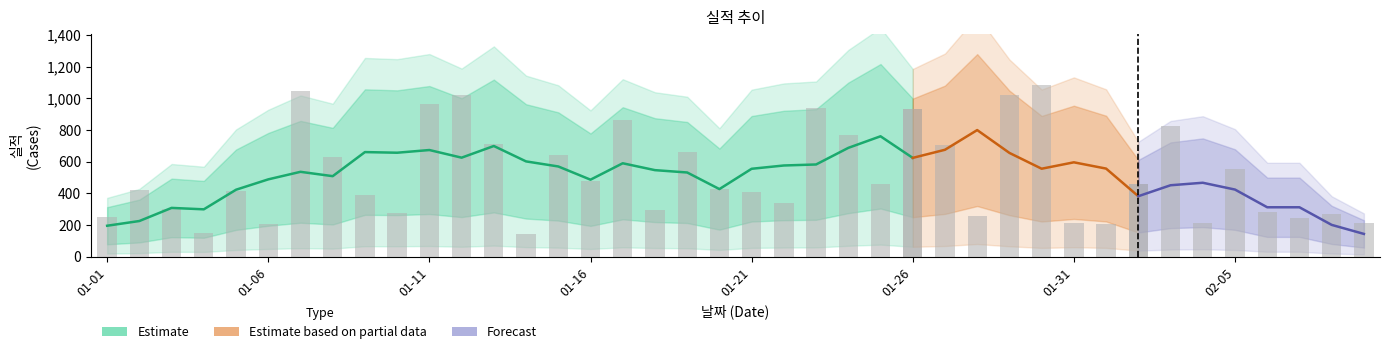

List the labels in order of value, largest first.

2022-01-30, 2022-01-07, 2022-01-29, 2022-01-12, 2022-01-11, 2022-01-23, 2022-01-26, 2022-01-17, 2022-02-03, 2022-01-24, 2022-01-13, 2022-01-27, 2022-01-19, 2022-01-15, 2022-01-08, 2022-02-05, 2022-01-16, 2022-01-25, 2022-02-02, 2022-01-20, 2022-01-02, 2022-01-05, 2022-01-21, 2022-01-09, 2022-01-22, 2022-01-03, 2022-01-18, 2022-02-06, 2022-01-10, 2022-02-08, 2022-01-28, 2022-01-01, 2022-02-07, 2022-01-31, 2022-02-04, 2022-02-09, 2022-01-06, 2022-02-01, 2022-01-04, 2022-01-14